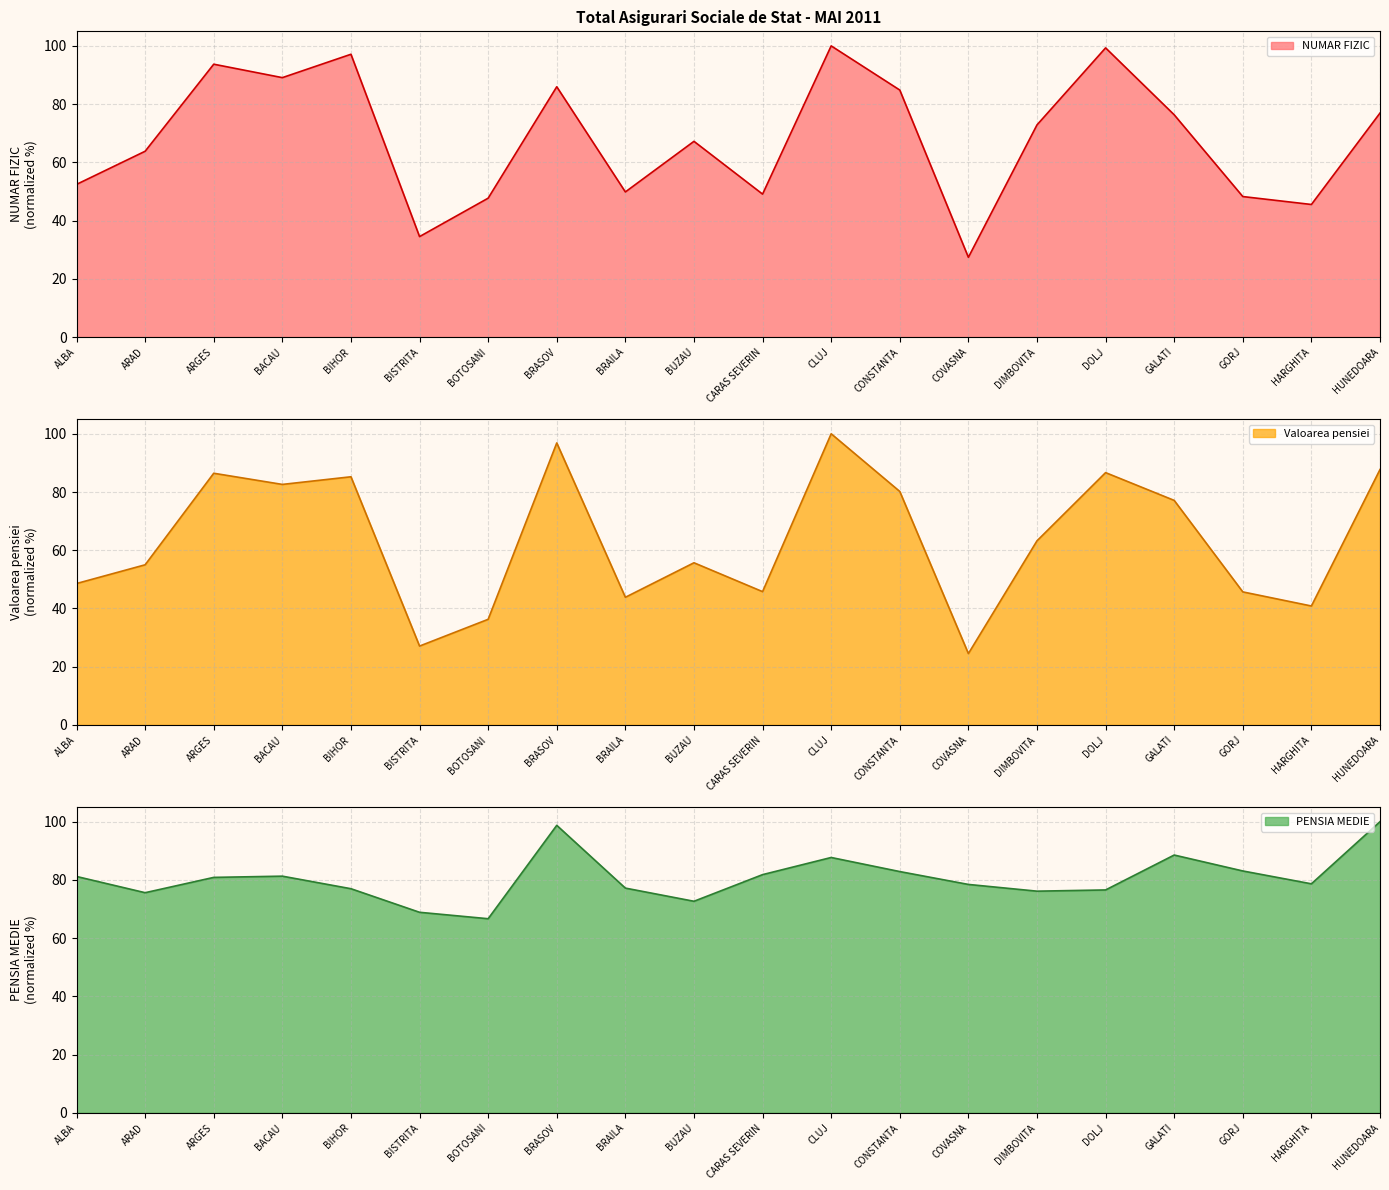

What is the difference between the second highest and minimum values in the PENSIA MEDIE series?

32.1